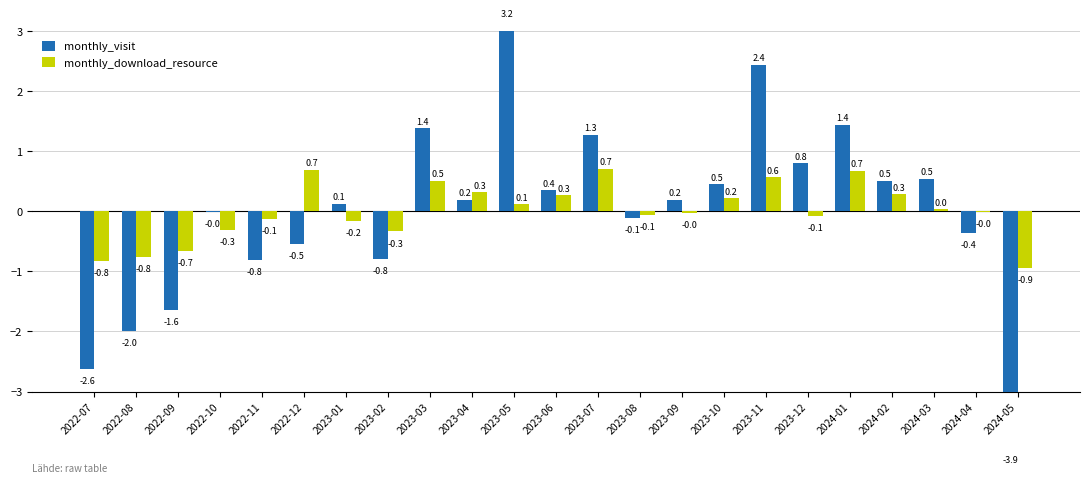

At which category does the chart reach its peak across all series?

2023-05